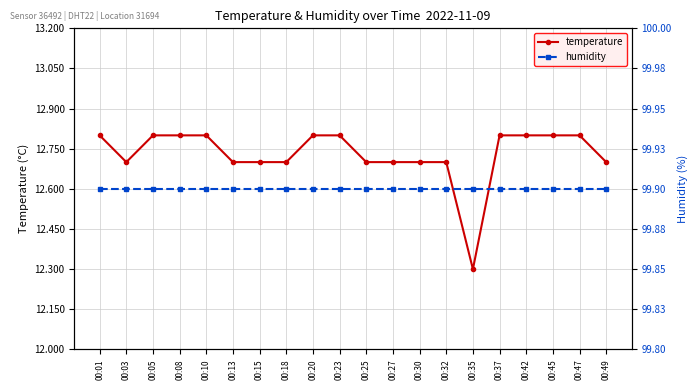

Which series has the widest spread of values?

temperature